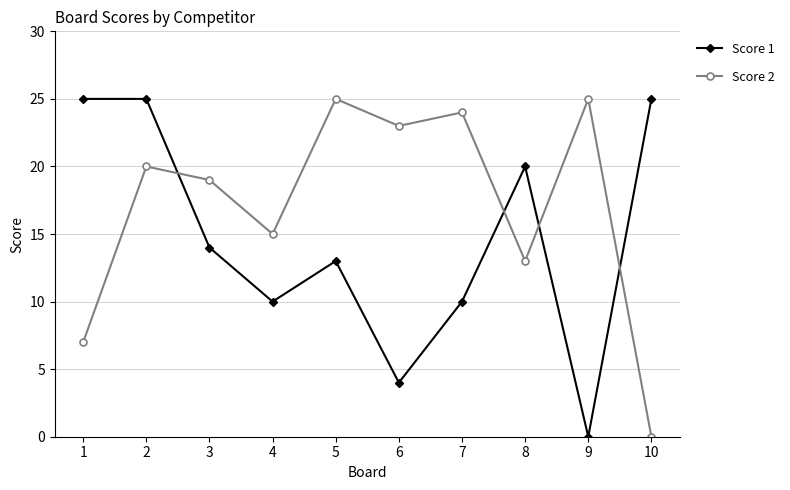

True or false: Score 1 and Score 2 cross at least once.

True